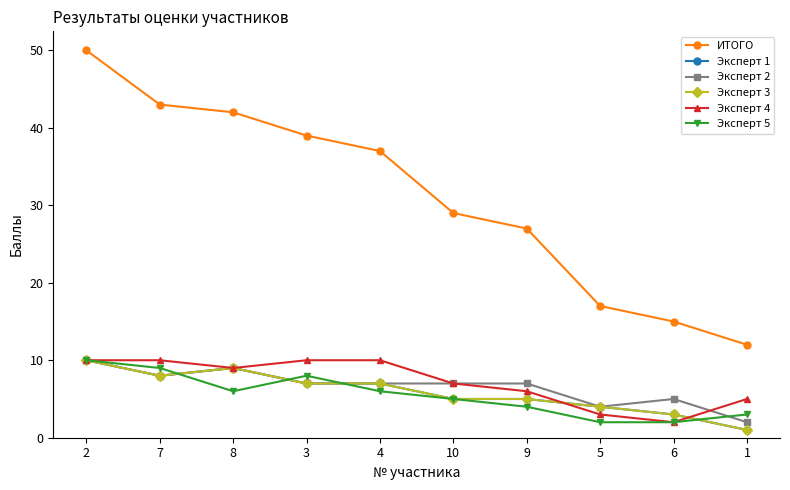

What is the sum of all Эксперт 2 values?

66